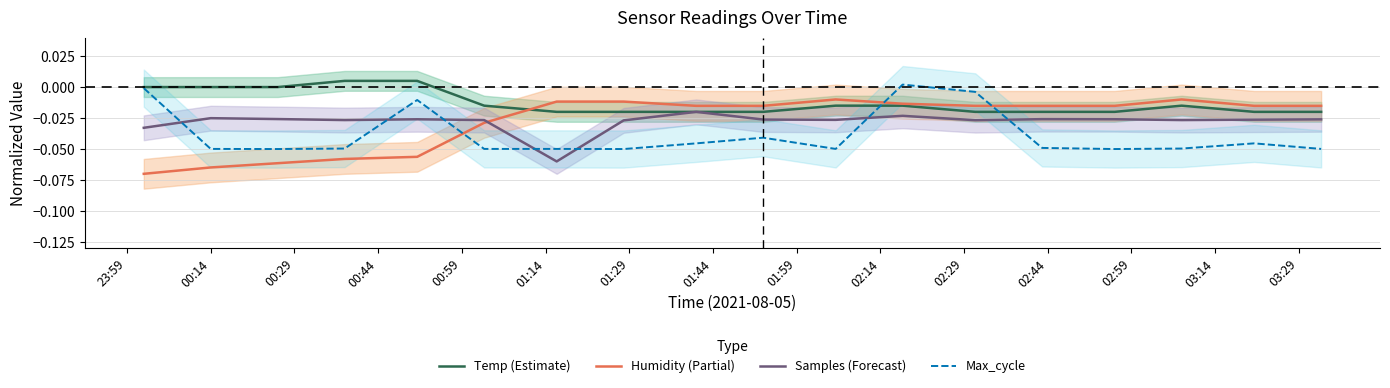

What is the minimum value for Samples (Forecast)?

-0.1